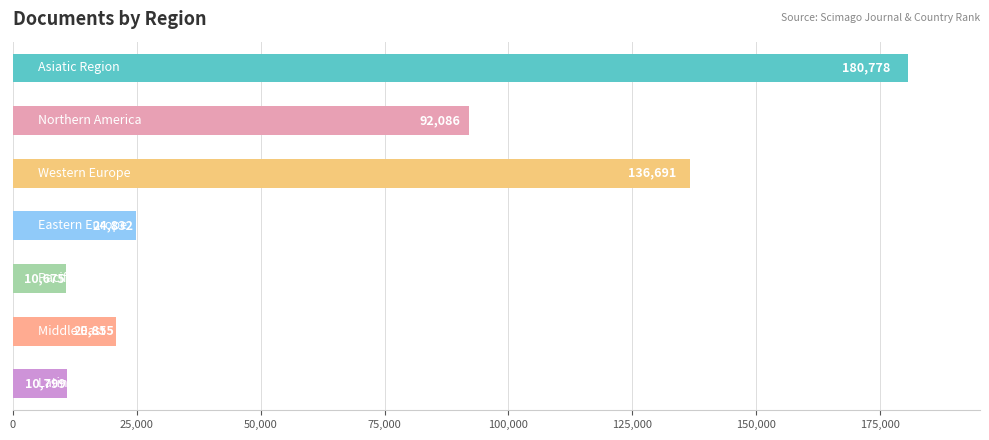

What is the difference between the maximum and second lowest values?

169979